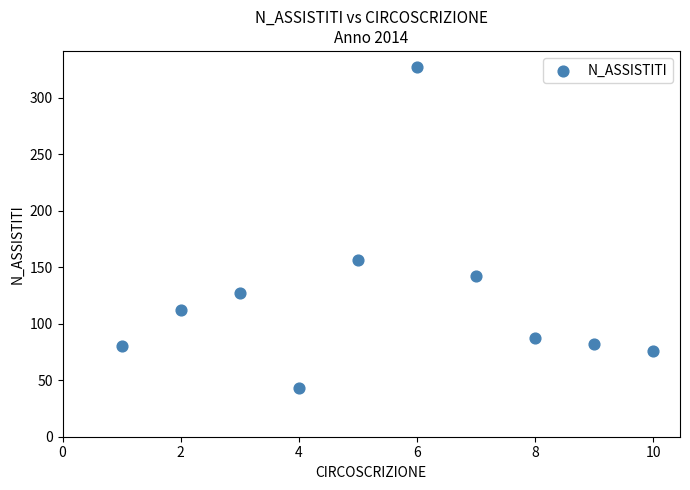

What Y value in the scatter plot is closest to 185?

156